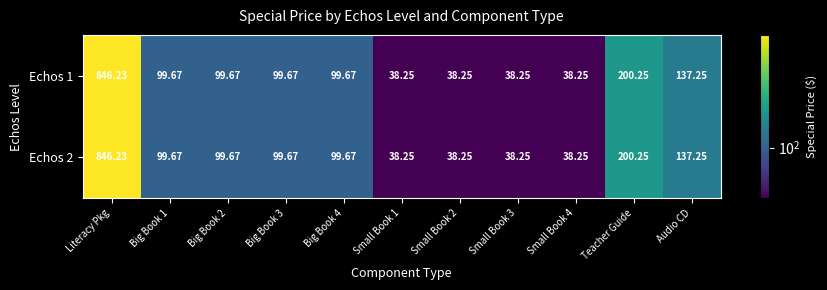

Where is Echos 1 nearest to the value 442?

Teacher Guide